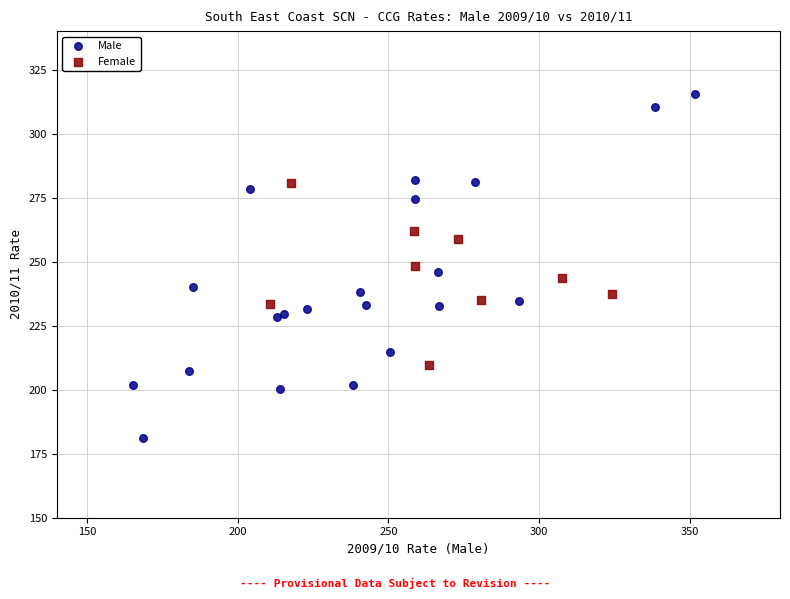

Which series contains the highest Y value?

Male